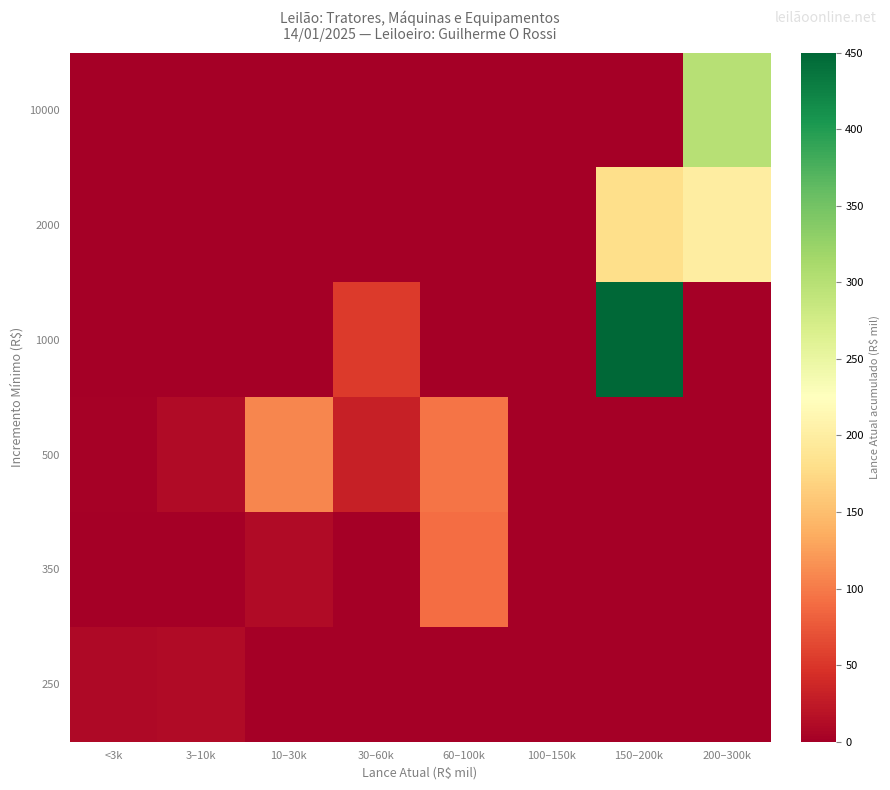

Reading left to right, list all the values displayed in this chart.

250: <3k=9.8	3–10k=11.5	10–30k=0.0	30–60k=0.0	60–100k=0.0	100–150k=0.0	150–200k=0.0	200–300k=0.0
350: <3k=0.0	3–10k=0.0	10–30k=11.0	30–60k=0.0	60–100k=90.0	100–150k=0.0	150–200k=0.0	200–300k=0.0
500: <3k=3.0	3–10k=12.0	10–30k=107.5	30–60k=30.0	60–100k=95.0	100–150k=0.0	150–200k=0.0	200–300k=0.0
1000: <3k=0.0	3–10k=0.0	10–30k=0.0	30–60k=54.0	60–100k=0.0	100–150k=0.0	150–200k=450.0	200–300k=0.0
2000: <3k=0.0	3–10k=0.0	10–30k=0.0	30–60k=0.0	60–100k=0.0	100–150k=0.0	150–200k=180.0	200–300k=200.0
10000: <3k=0.0	3–10k=0.0	10–30k=0.0	30–60k=0.0	60–100k=0.0	100–150k=0.0	150–200k=0.0	200–300k=300.0